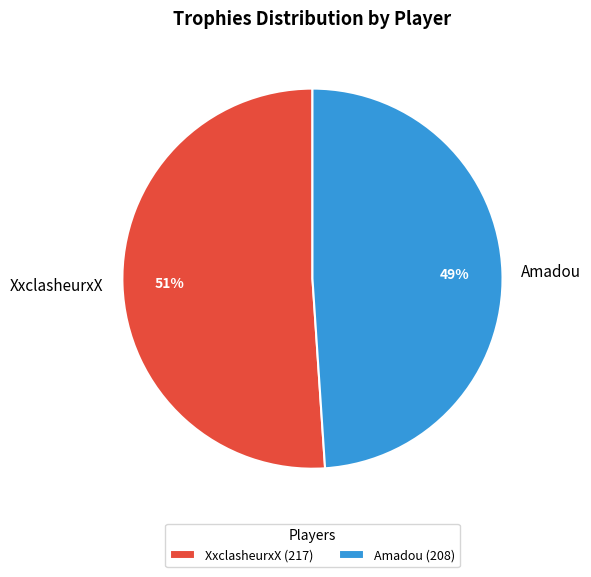

True or false: Amadou accounts for 49% of the total.

True